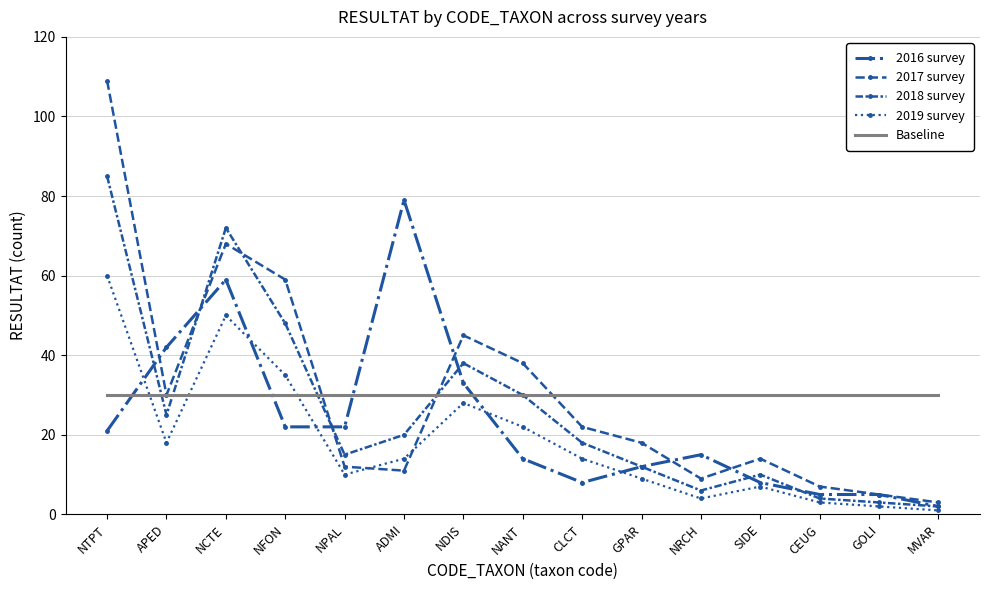

What is the total value across all series at NPAL?

89